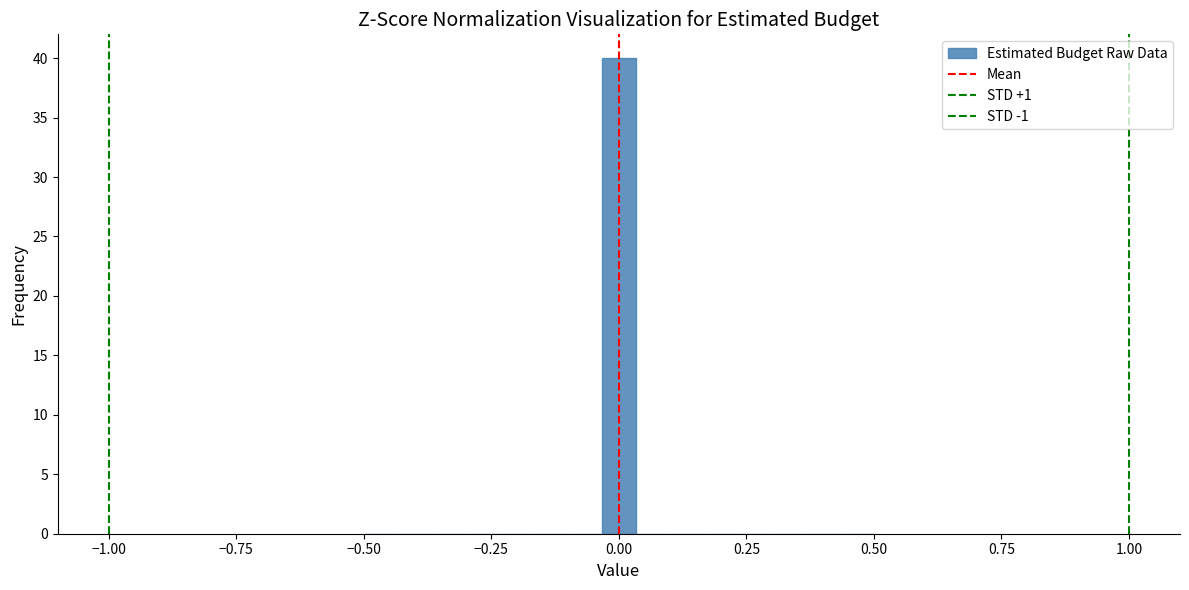

Around what value on the x-axis is the tallest bar? Give the approximate position of its centre, as read against the axis.

0.00